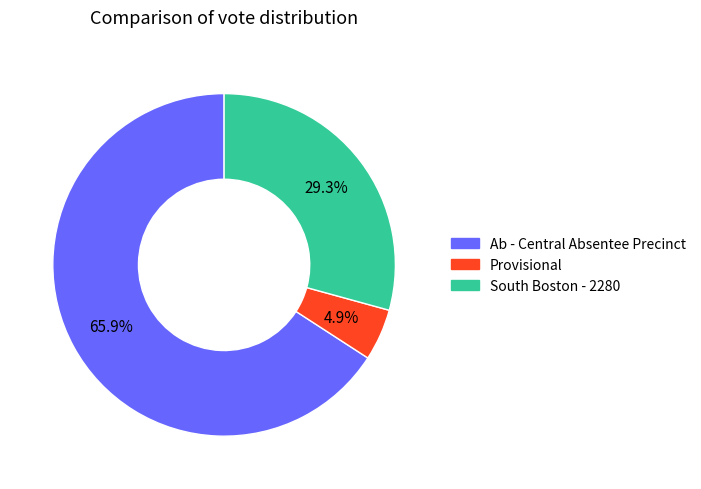

Rank the categories by value from lowest to highest.

Provisional, South Boston - 2280, Ab - Central Absentee Precinct